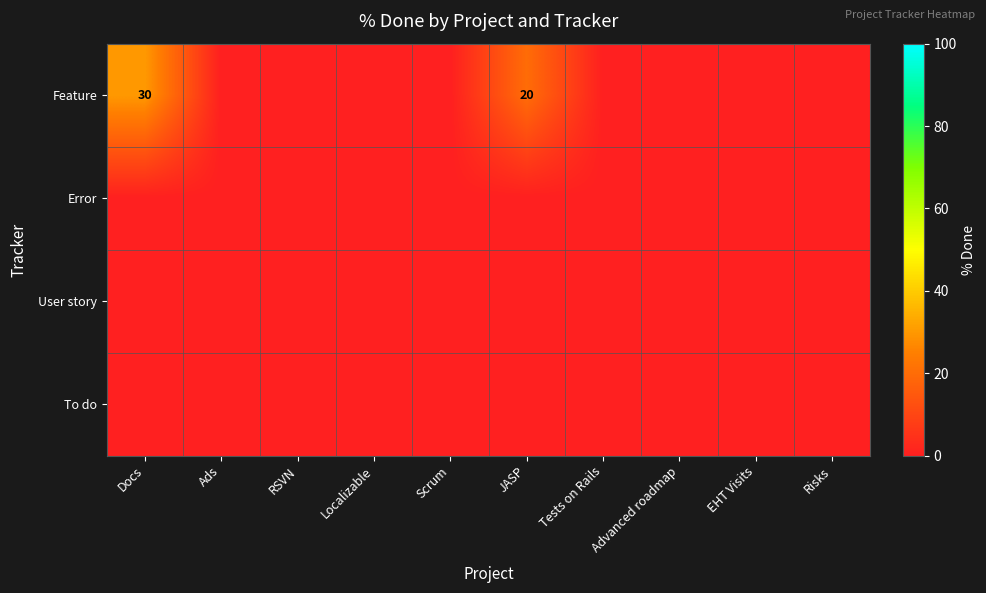

True or false: Feature has a value of 33 at JASP.

False